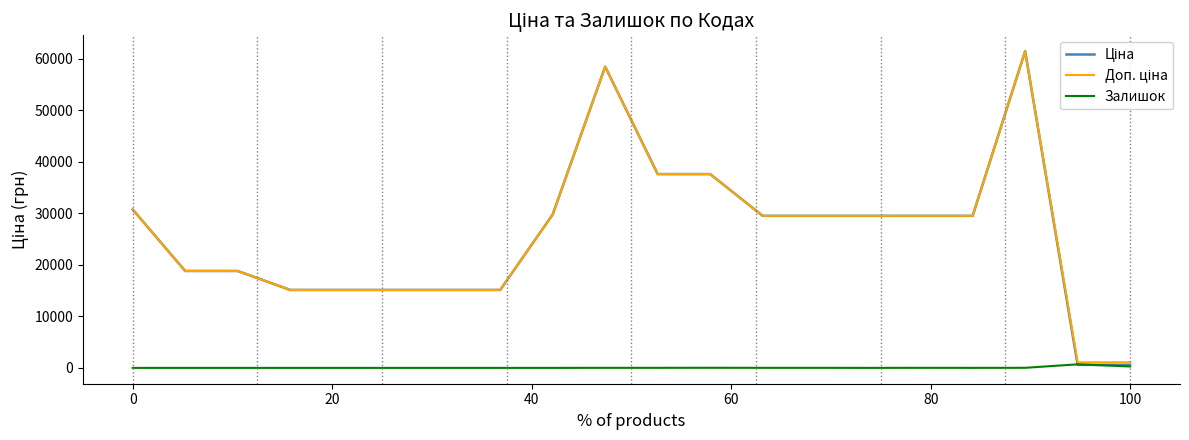

What is the greatest value displayed?

61434.3